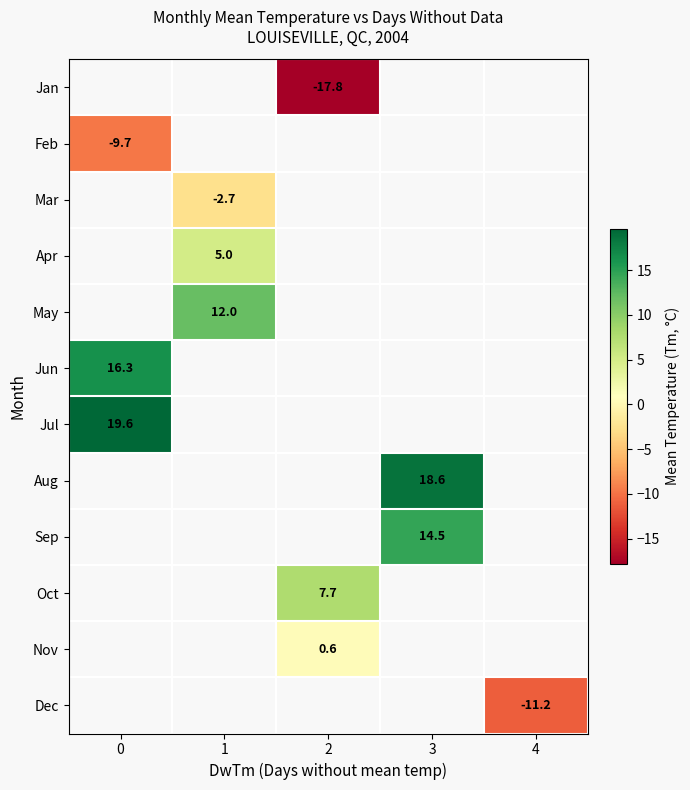

What is the spread (max minus min) of values at 2?

25.5